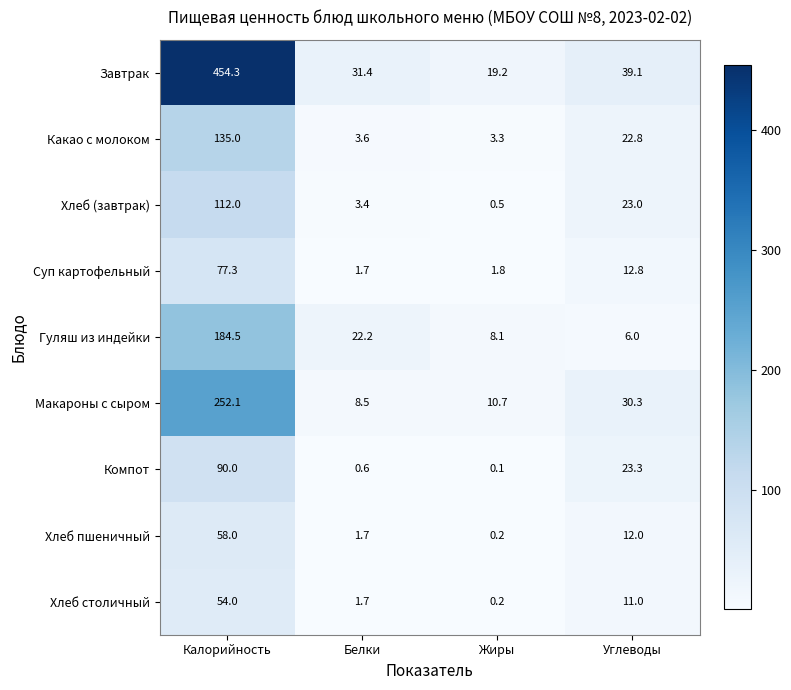

What is the average value of the Компот series?

28.5